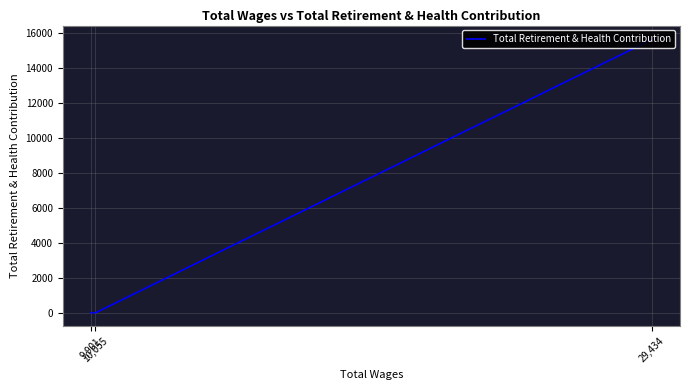

What position from the left is 10,055?

2